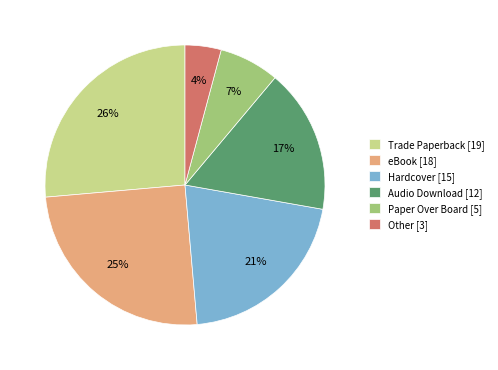

How many slices are in this pie chart?

6